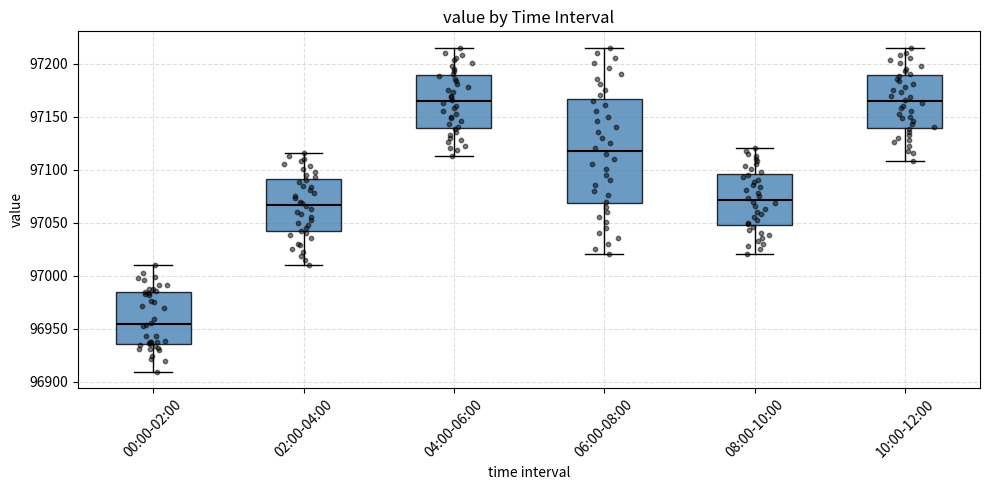

Reading left to right, transcribe this box plot: for each box, give where its median line is, the range the box spans, and where its two whiskers end, as read against the y-axis. The values are not printed on the chart, so give them approximately, as read against the axis.

00:00-02:00: median 96955, box 96935 to 96985, whiskers 96910 to 97010
02:00-04:00: median 97065, box 97040 to 97090, whiskers 97010 to 97115
04:00-06:00: median 97165, box 97140 to 97190, whiskers 97115 to 97215
06:00-08:00: median 97120, box 97070 to 97165, whiskers 97020 to 97215
08:00-10:00: median 97070, box 97050 to 97095, whiskers 97020 to 97120
10:00-12:00: median 97165, box 97140 to 97190, whiskers 97110 to 97215